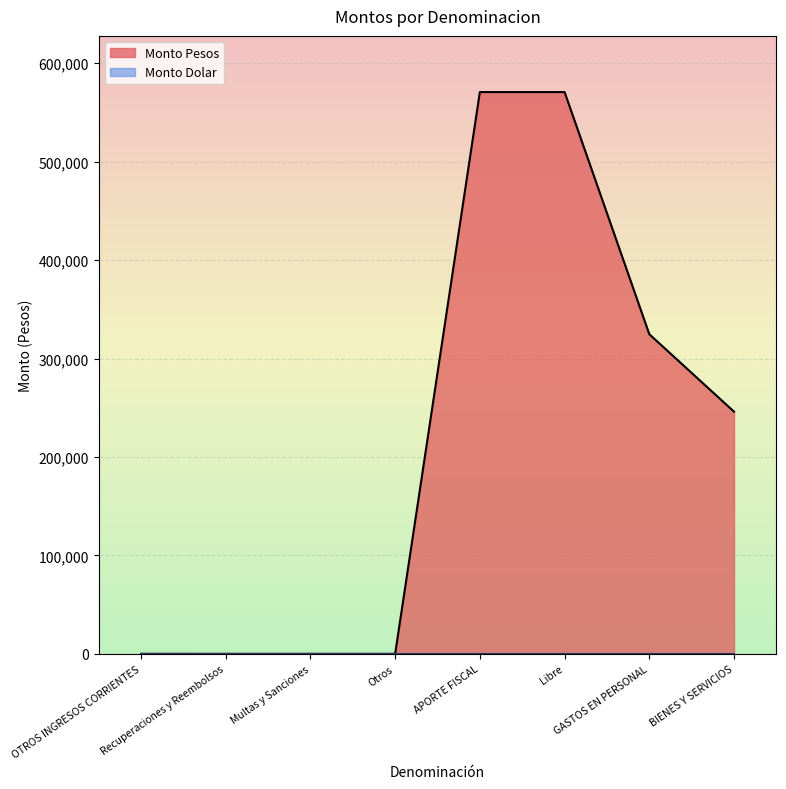

The value at Libre is 136759. True or false?

False